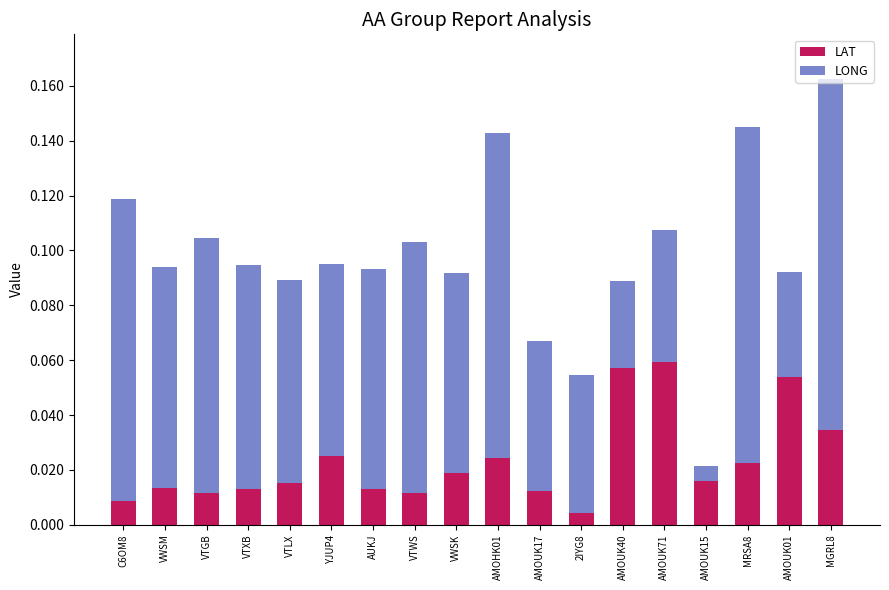

At which category is the sum across all series the highest?

MGRL8